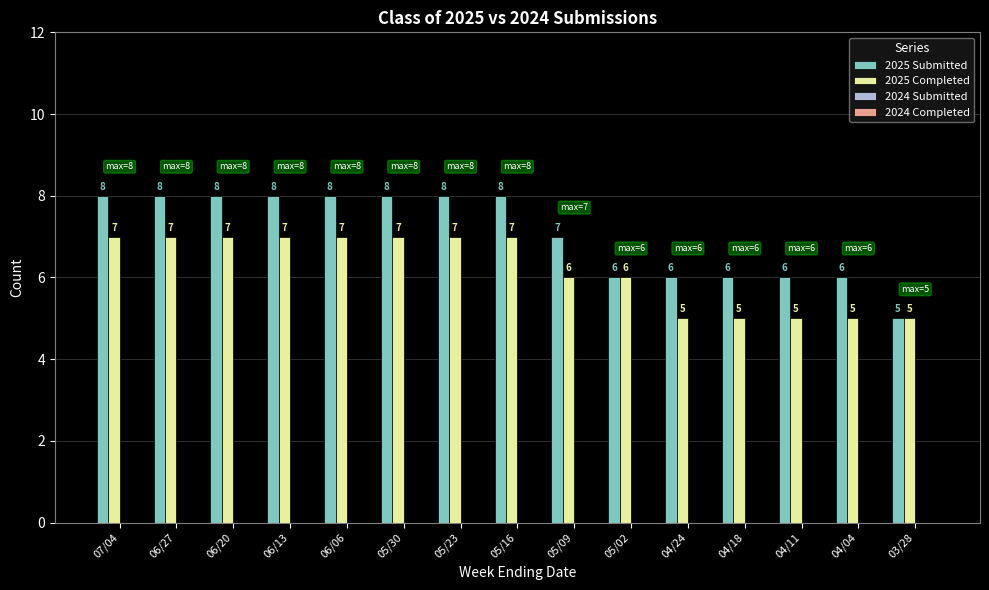

How many series are shown in this chart?

2